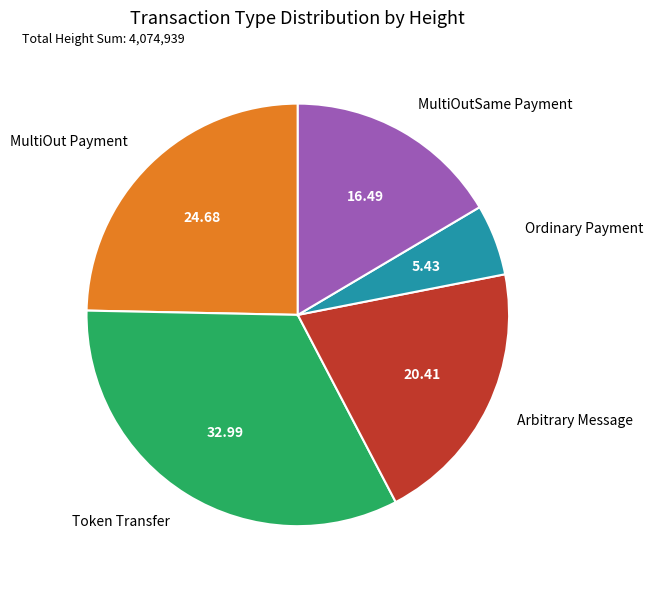

Which category has the biggest portion of the pie?

Token Transfer